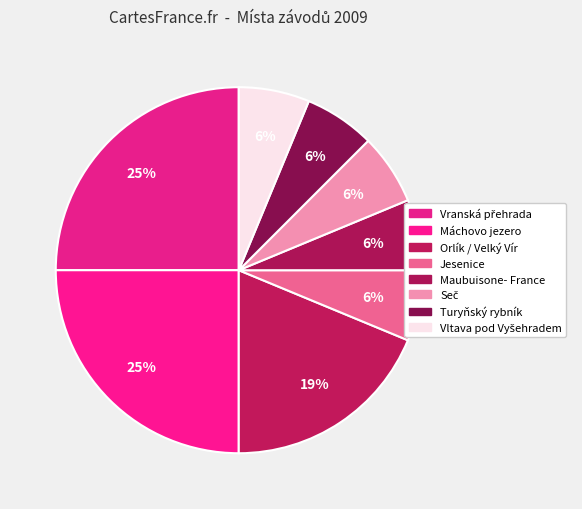

How many slices are in this pie chart?

8